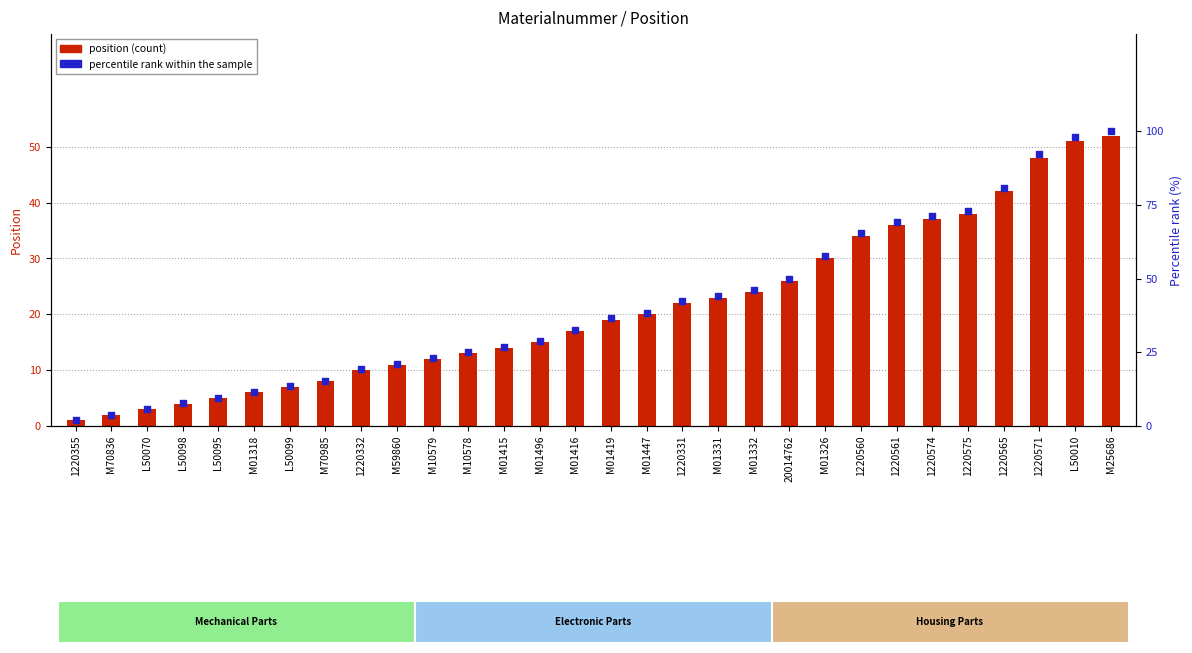

Which series contains the highest Y value?

Percentile rank within the sample